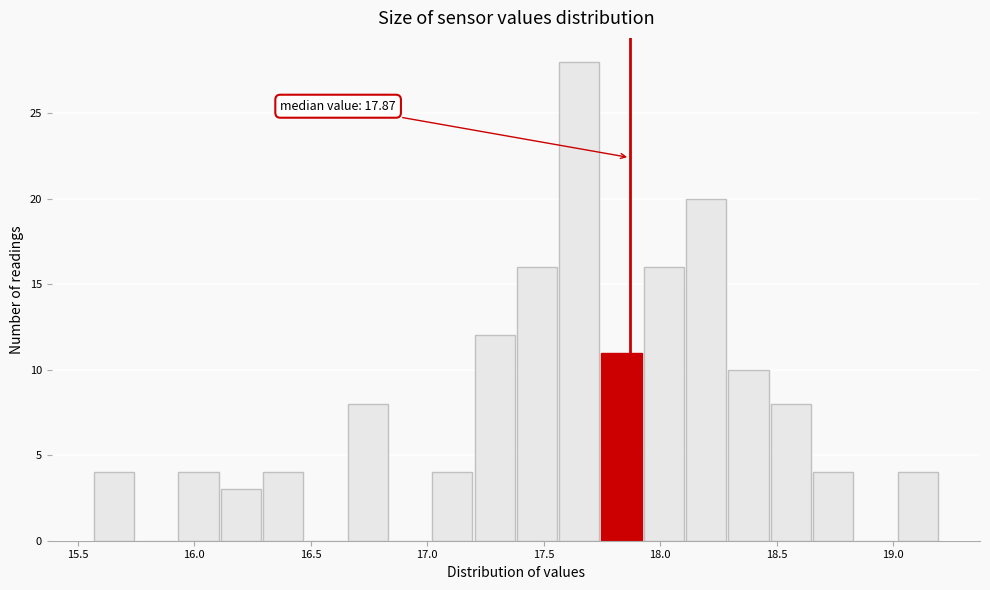

Around what value on the x-axis is the tallest bar? Give the approximate position of its centre, as read against the axis.

17.65